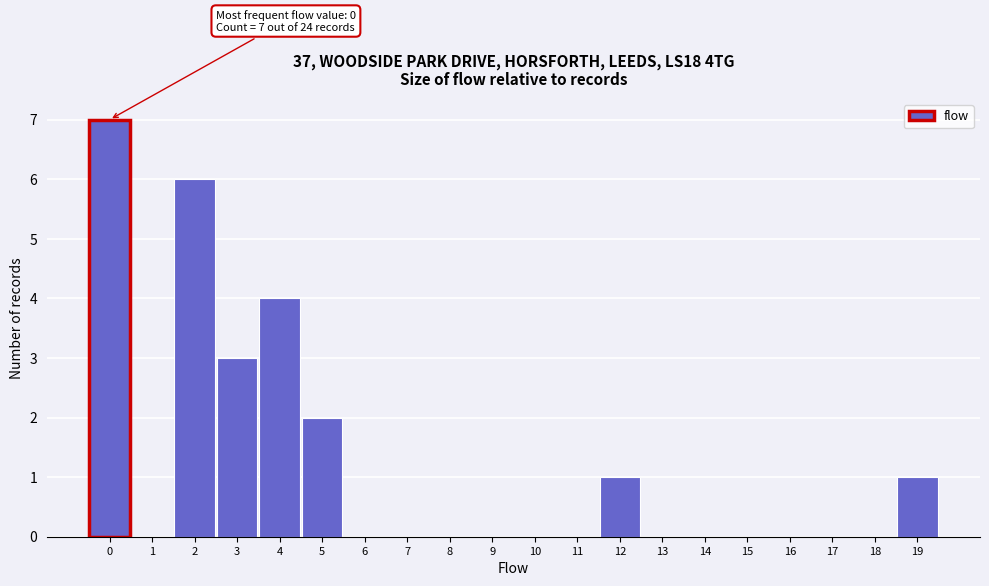

Over which range of the x-axis is the bar tallest?

-0.5 to 0.5